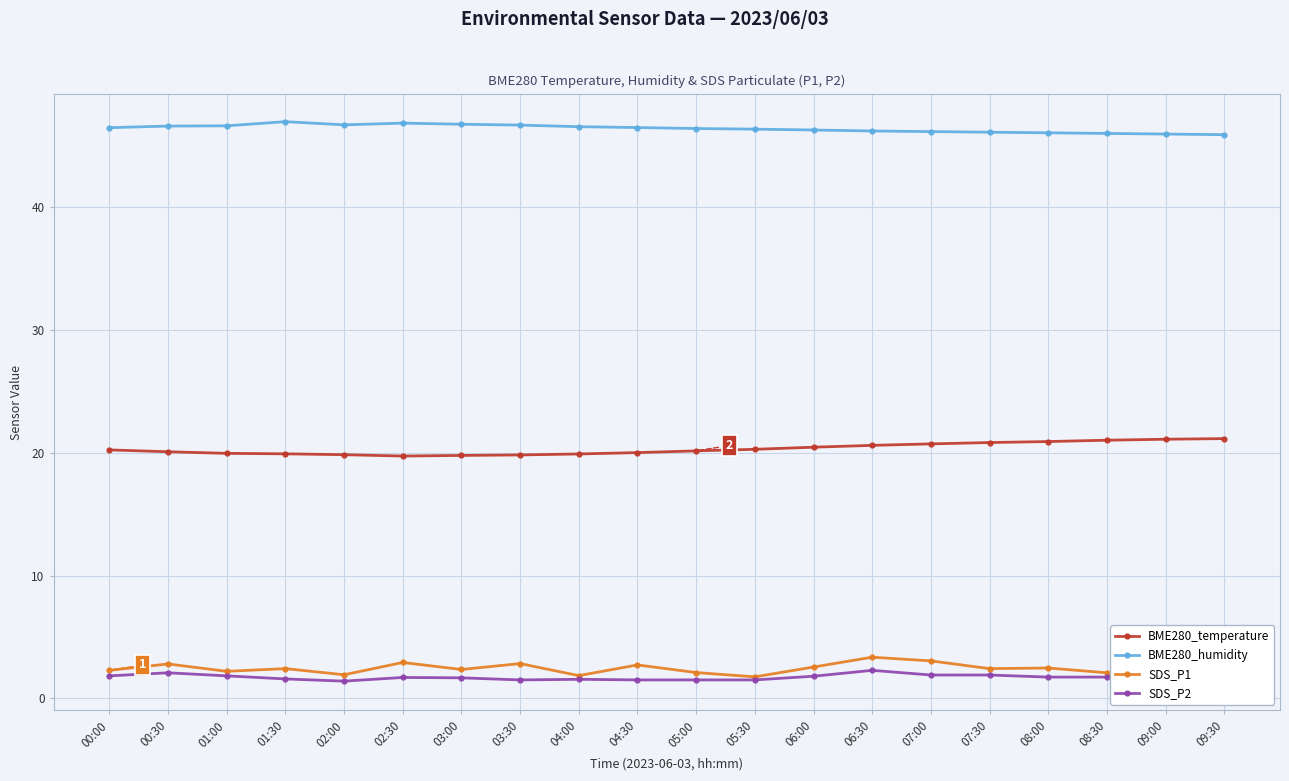

What is the approximate value of SDS_P1 at 01:00?

2.2